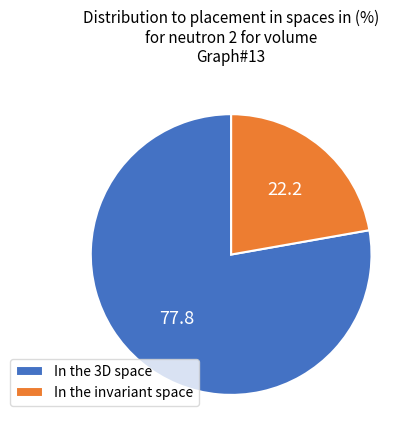

Which category has the smallest portion of the pie?

In the invariant space